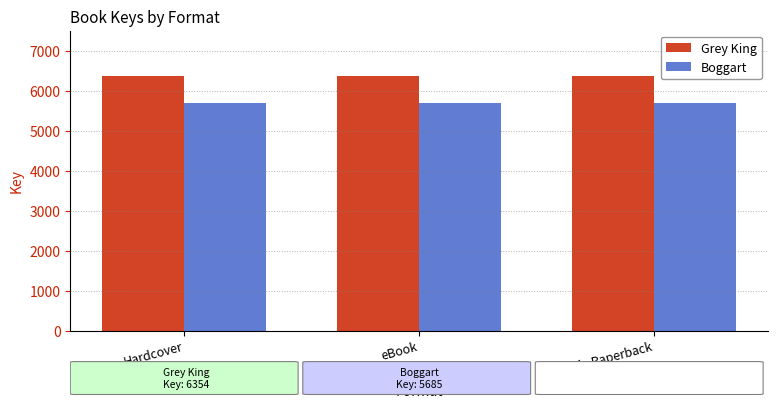

How many bars are there in total?

6